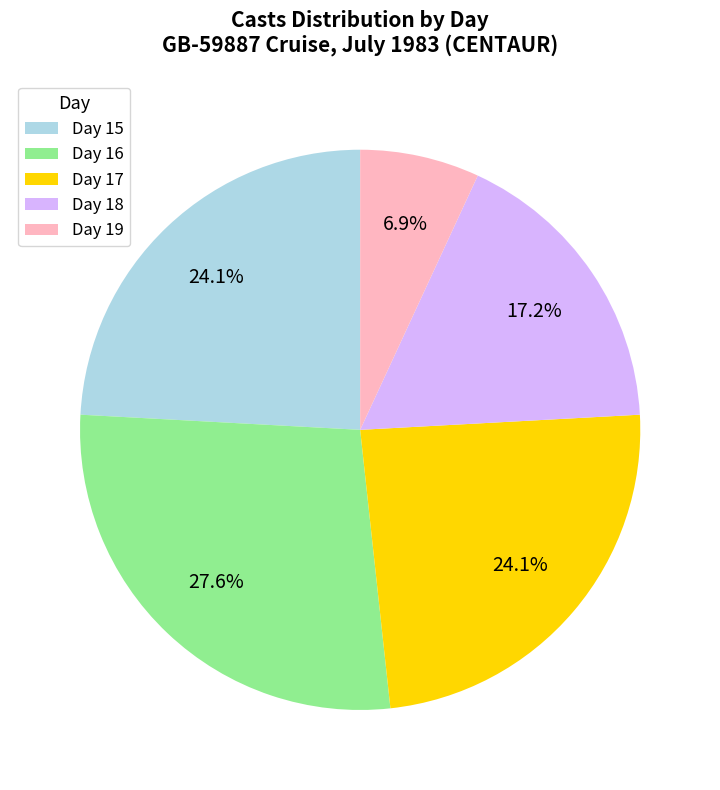

What is the ratio of the value at Day 16 to the value at Day 18?

1.6